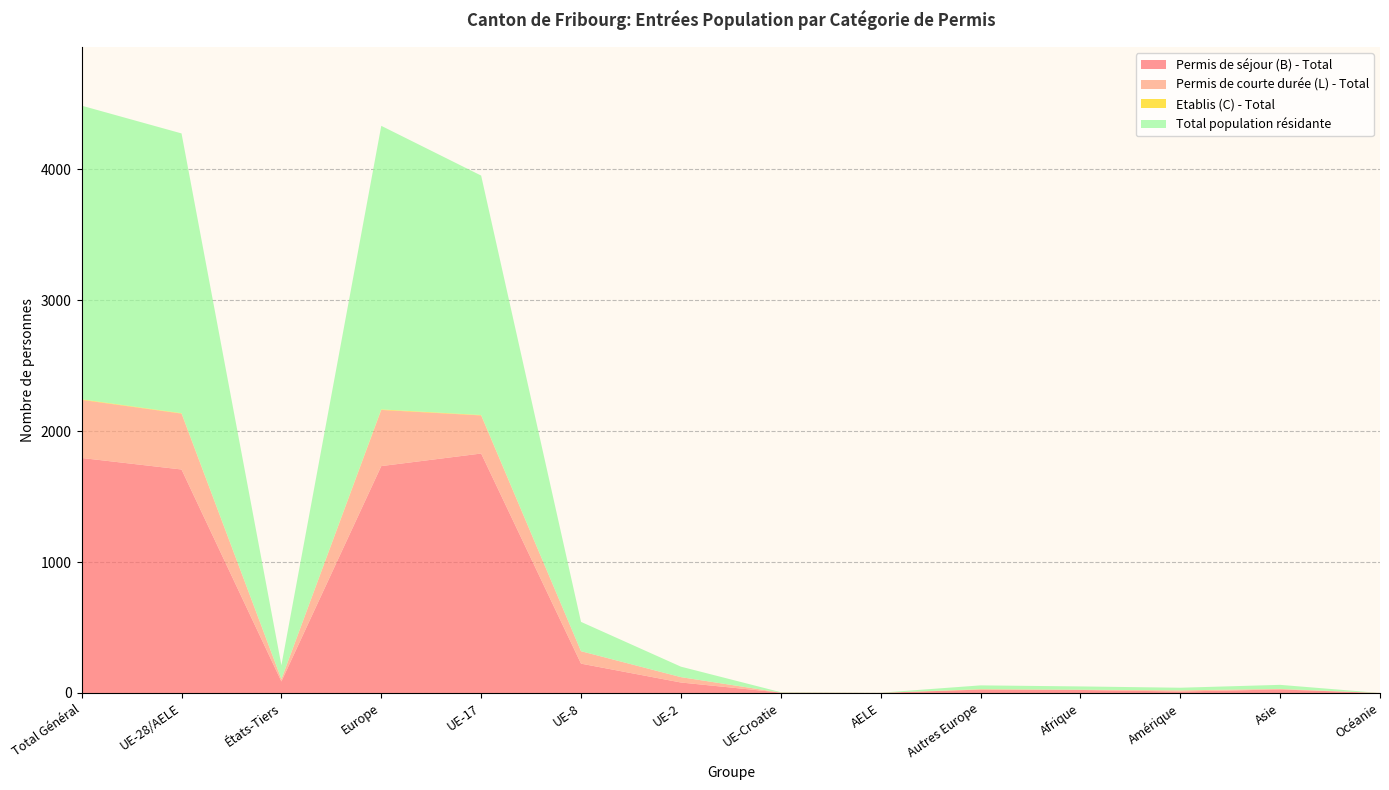

Reading left to right, extract all data points from this chart.

Permis de séjour (B) - Total: Total Général=1795	UE-28/AELE=1707	États-Tiers=88	Europe=1733	UE-17=1829	UE-8=224	UE-2=80	UE-Croatie=3	AELE=1	Autres Europe=26	Afrique=23	Amérique=11	Asie=27	Océanie=0
Permis de courte durée (L) - Total: Total Général=444	UE-28/AELE=427	États-Tiers=17	Europe=429	UE-17=291	UE-8=95	UE-2=41	UE-Croatie=0	AELE=0	Autres Europe=2	Afrique=2	Amérique=9	Asie=4	Océanie=0
Etablis (C) - Total: Total Général=4	UE-28/AELE=3	États-Tiers=1	Europe=4	UE-17=3	UE-8=0	UE-2=0	UE-Croatie=0	AELE=0	Autres Europe=1	Afrique=0	Amérique=0	Asie=0	Océanie=0
Total population résidante: Total Général=2243	UE-28/AELE=2137	États-Tiers=106	Europe=2166	UE-17=1829	UE-8=224	UE-2=80	UE-Croatie=3	AELE=1	Autres Europe=29	Afrique=25	Amérique=20	Asie=31	Océanie=0